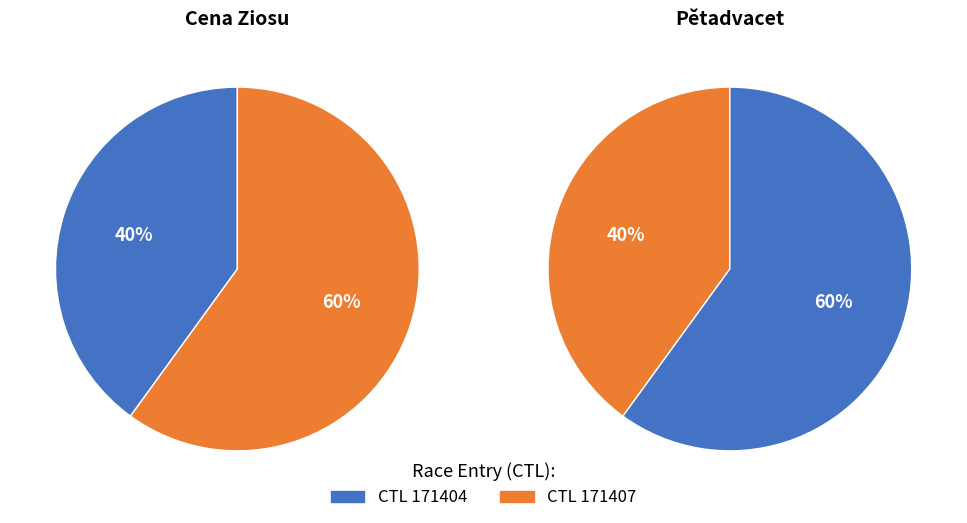

What percentage is the 171407 slice, to the nearest percent?

60%